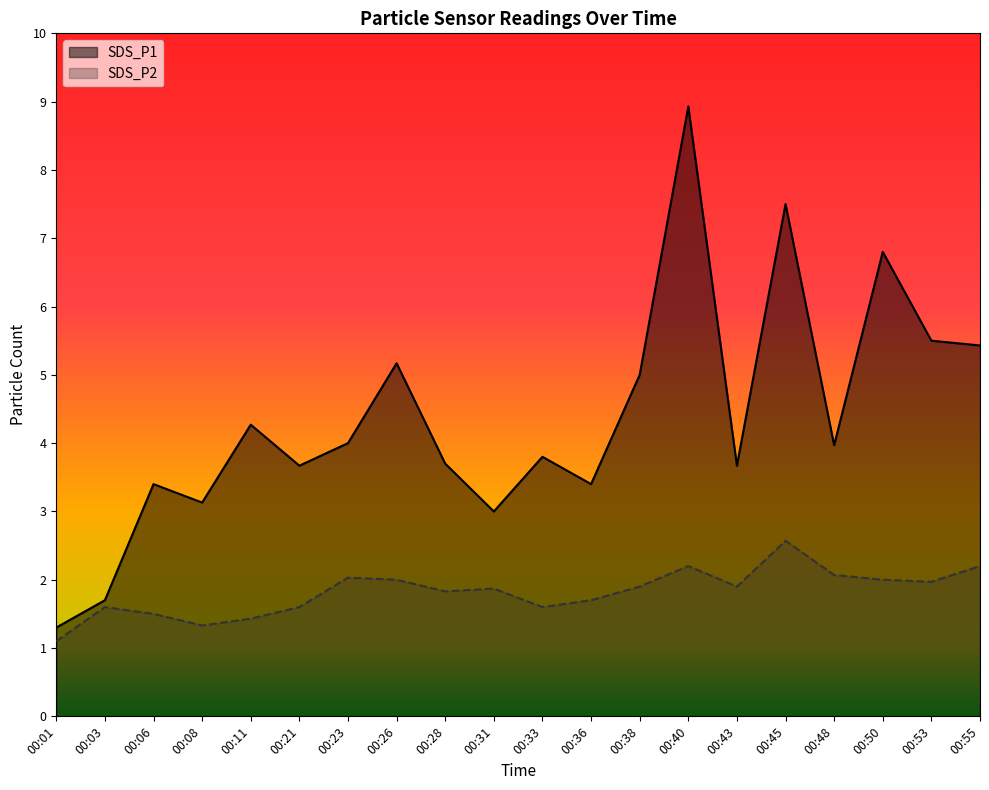

What is the difference between the SDS_P2 values at 00:11 and 00:21?

0.2